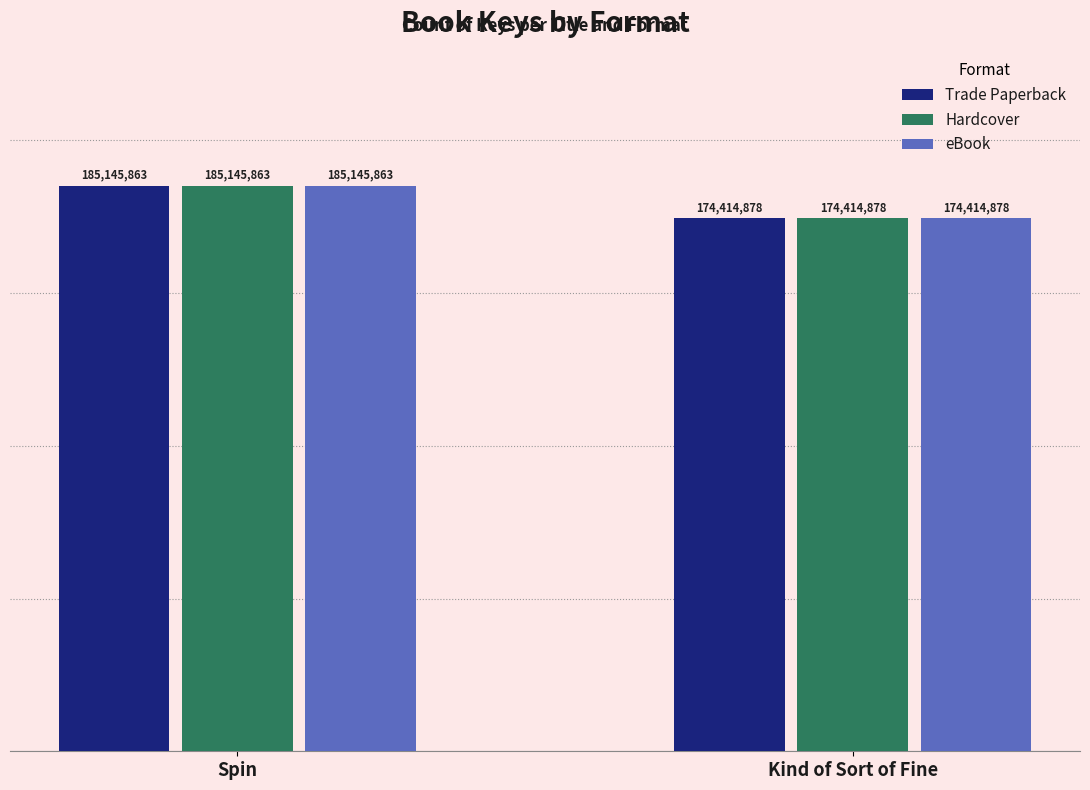

Reading right to left, extract all data points from this chart.

Trade Paperback: Kind of Sort of Fine=174414878	Spin=185145863
Hardcover: Kind of Sort of Fine=174414878	Spin=185145863
eBook: Kind of Sort of Fine=174414878	Spin=185145863